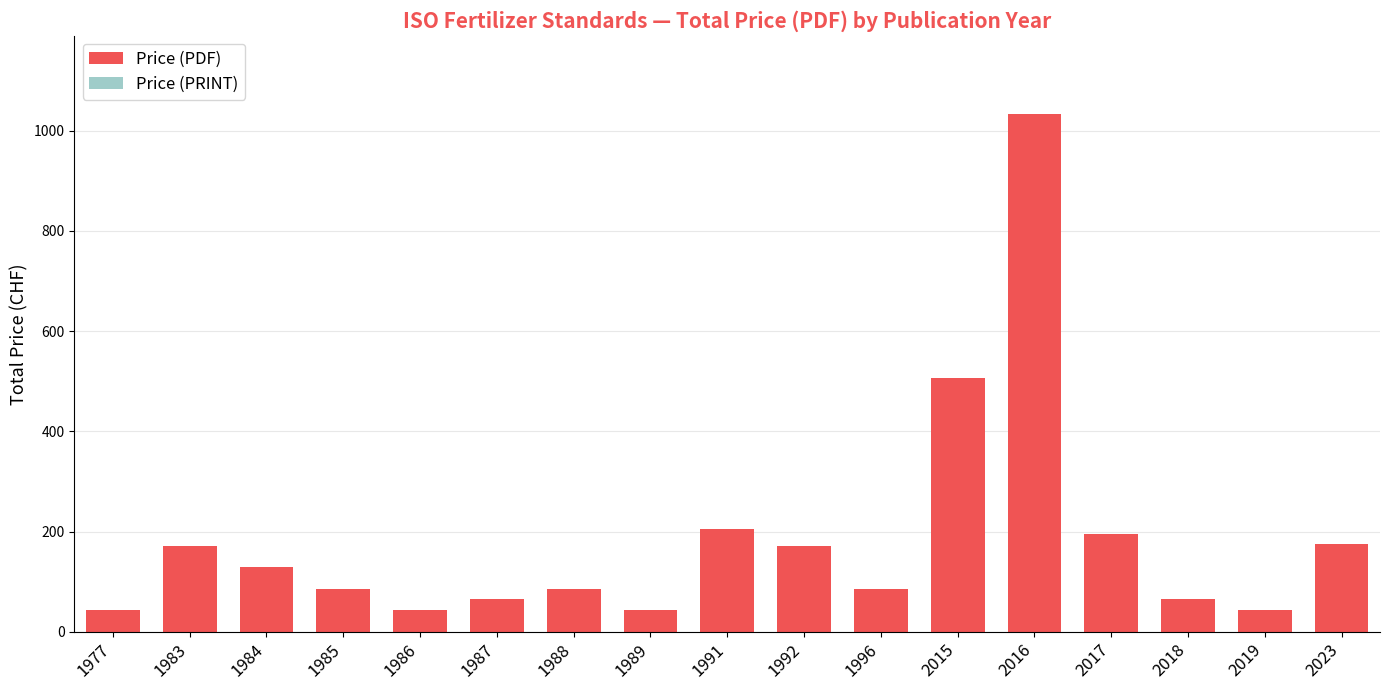

At which category is the sum across all series the highest?

2016